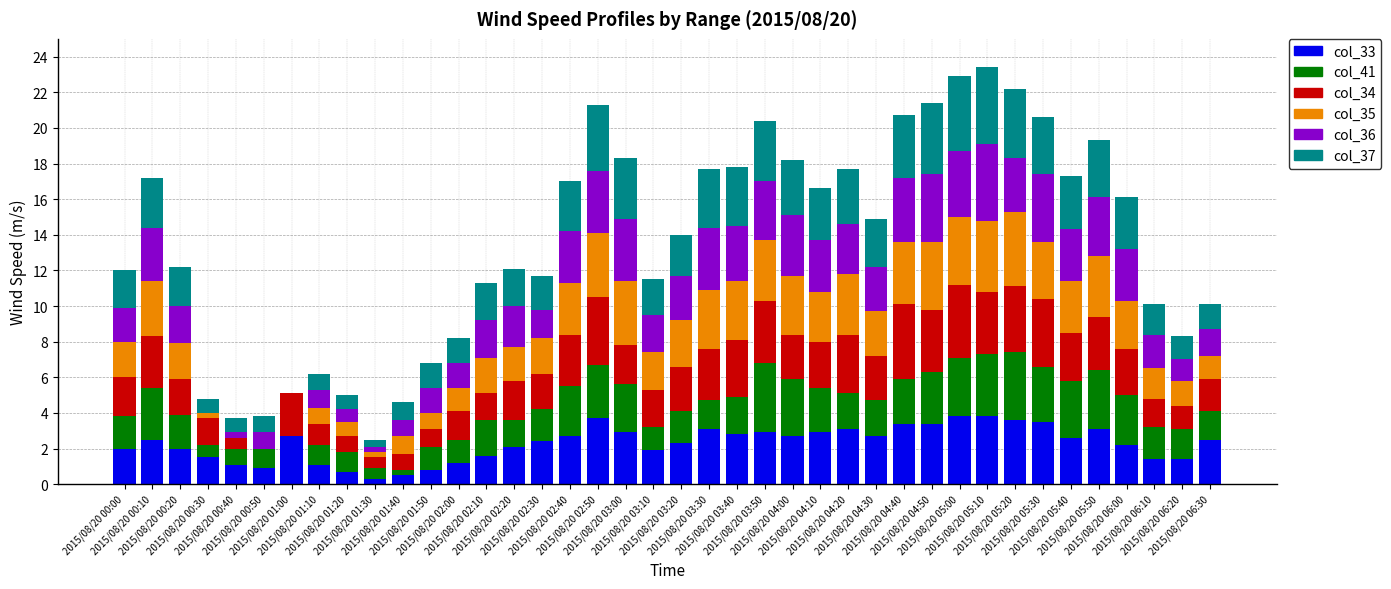

Does the chart contain stacked bars?

Yes